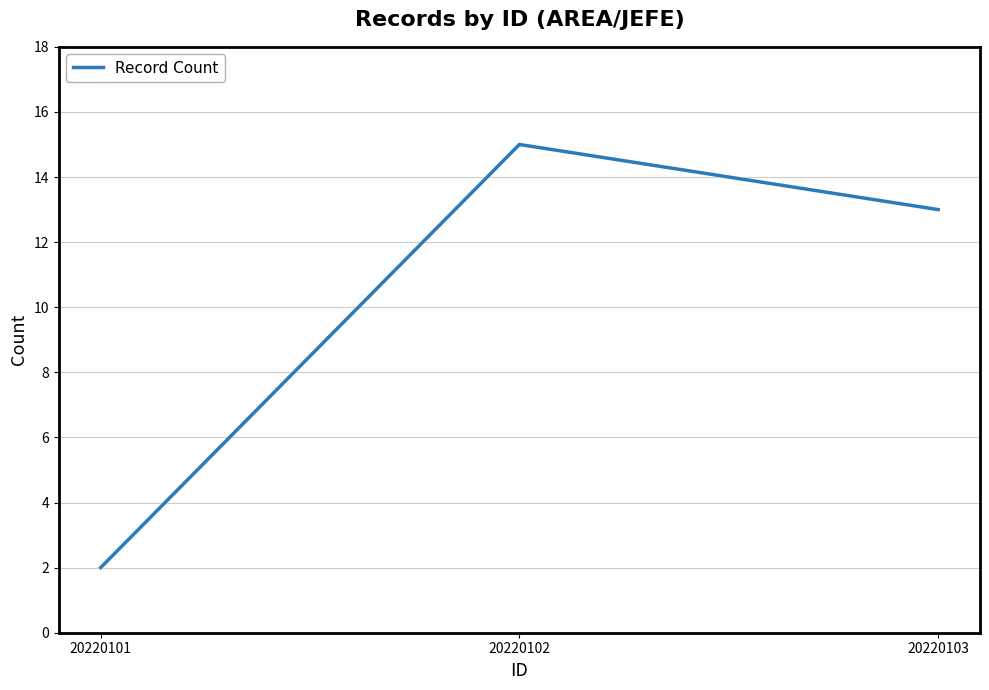

Reading left to right, what are all the values shown in this chart?

2	15	13